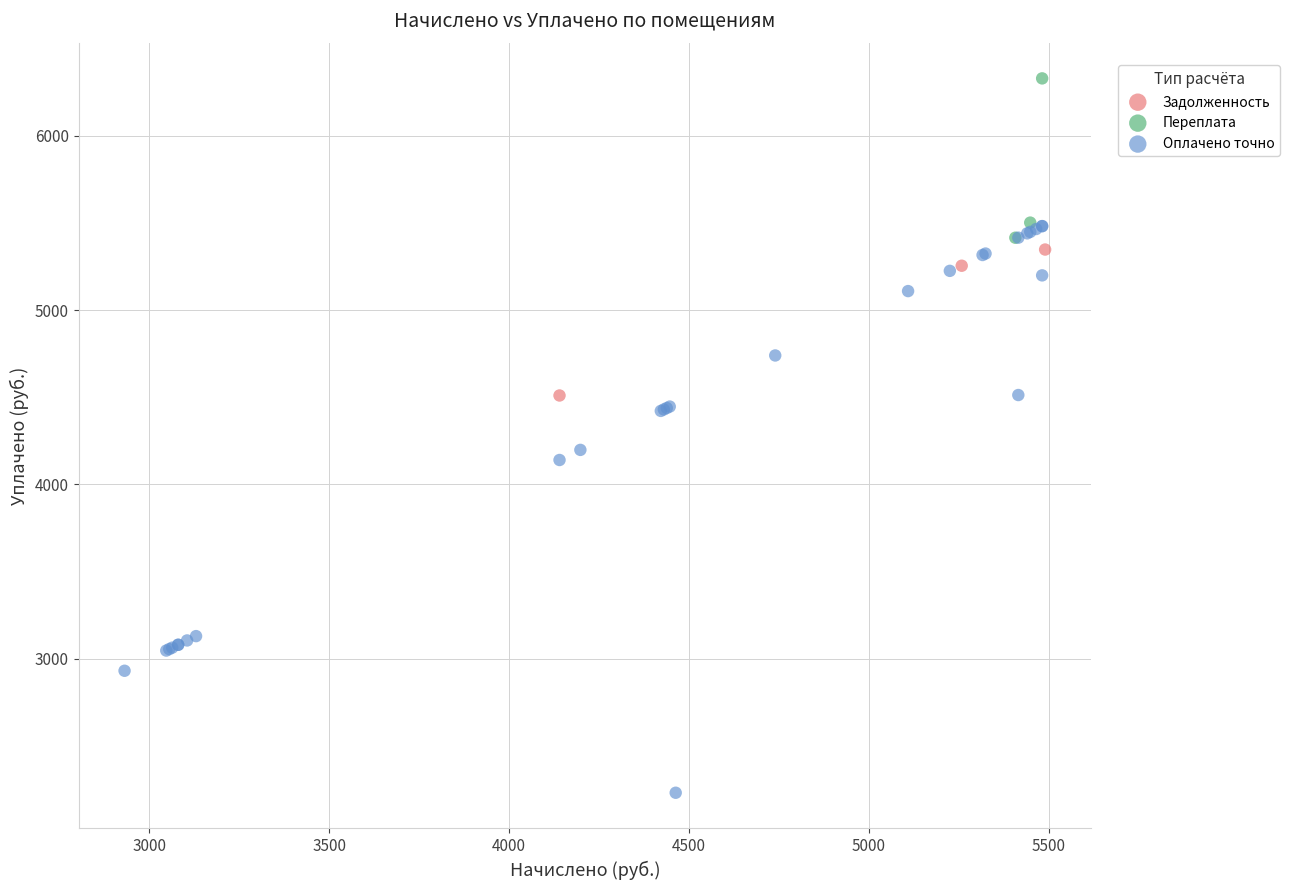

What are all the series names shown in the legend?

Задолженность, Переплата, Оплачено точно